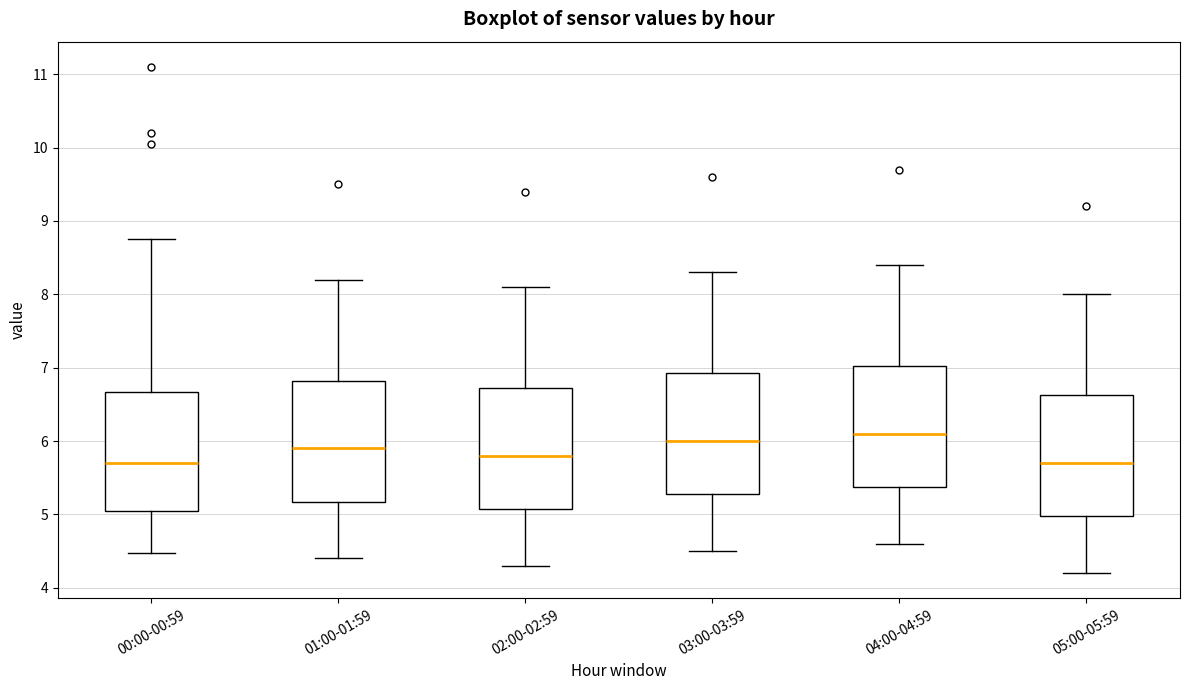

Where is the lower edge of the box for 03:00-03:59 on the y-axis? The values are not printed on the chart, so give them approximately, as read against the axis.

5.3